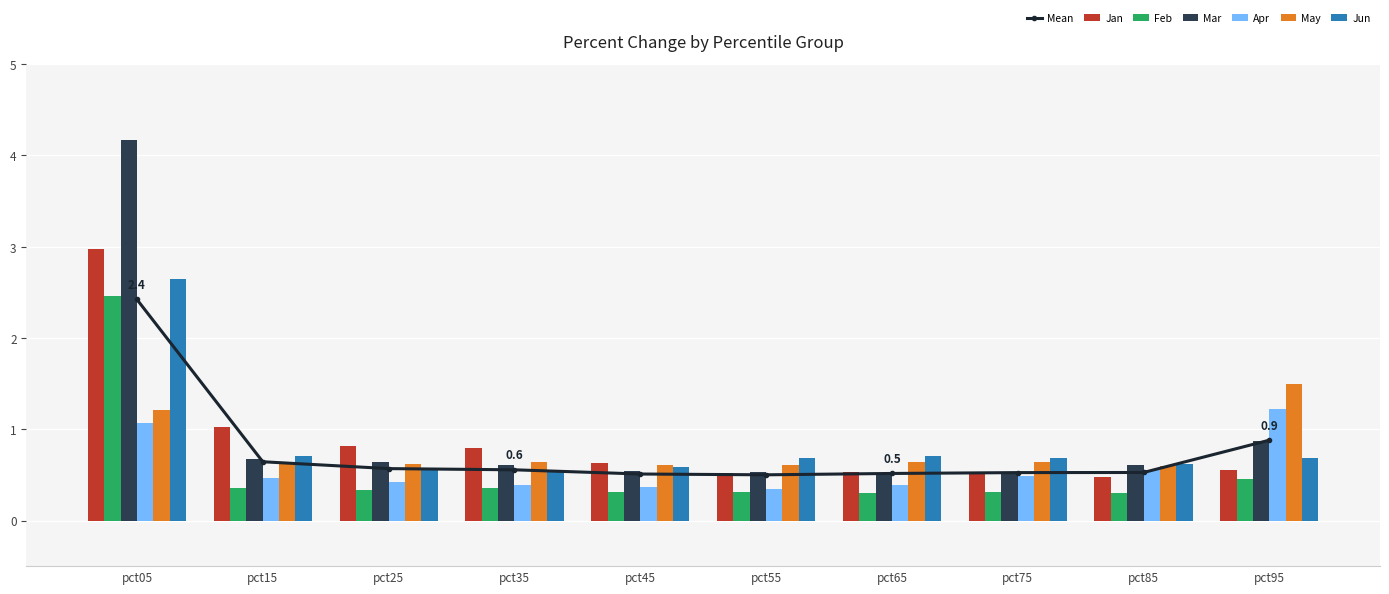

Reading left to right, what are all the values shown in this chart?

Jan: 3.0	1.0	0.8	0.8	0.6	0.5	0.5	0.5	0.5	0.6
Feb: 2.5	0.4	0.3	0.4	0.3	0.3	0.3	0.3	0.3	0.5
Mar: 4.2	0.7	0.6	0.6	0.5	0.5	0.5	0.5	0.6	0.9
Apr: 1.1	0.5	0.4	0.4	0.4	0.4	0.4	0.5	0.6	1.2
May: 1.2	0.6	0.6	0.6	0.6	0.6	0.6	0.6	0.6	1.5
Jun: 2.6	0.7	0.6	0.6	0.6	0.7	0.7	0.7	0.6	0.7